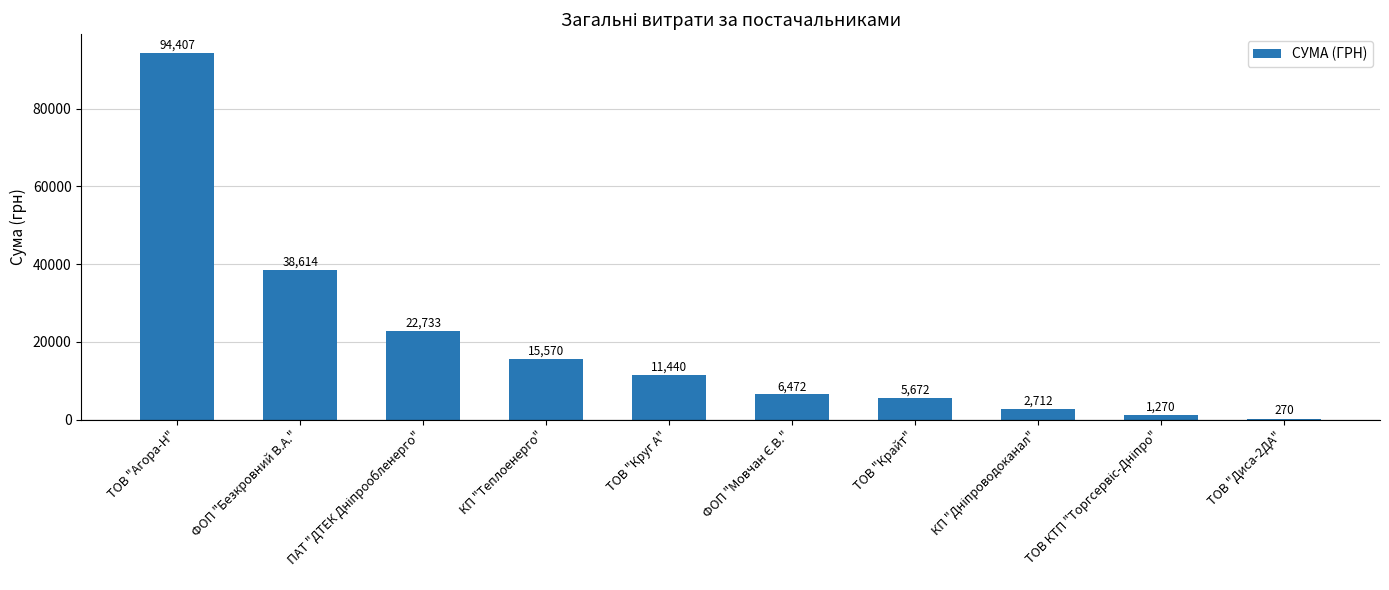

At which category does the chart reach its peak across all series?

ТОВ "Агора-Н"